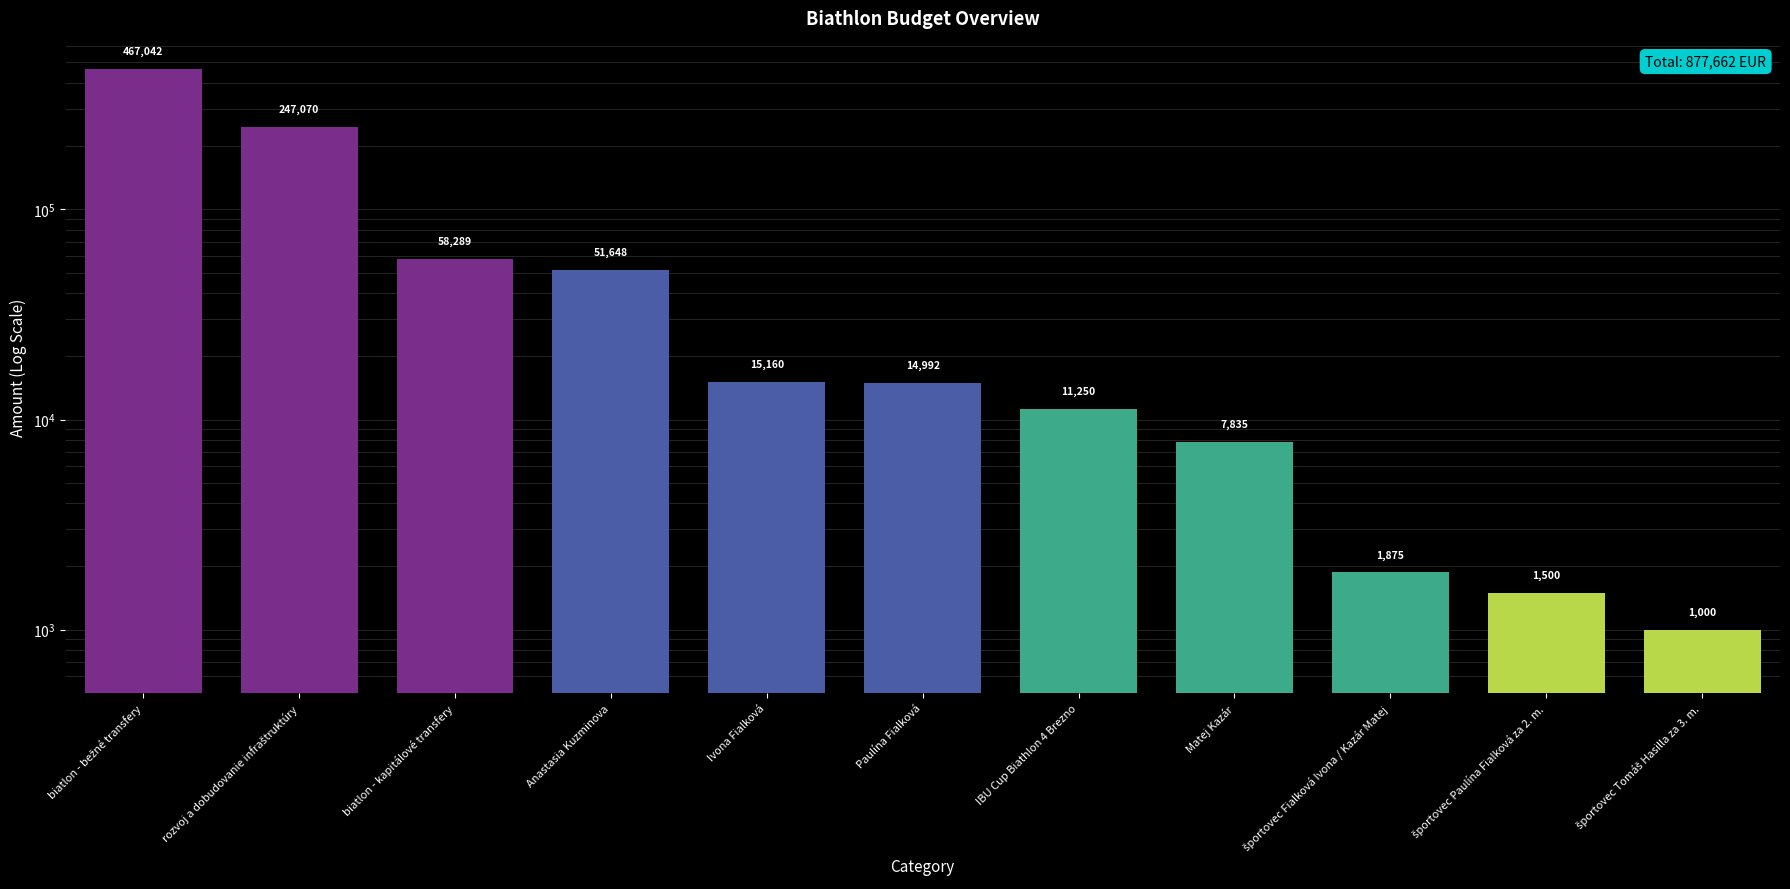

What is the average value?

79787.5